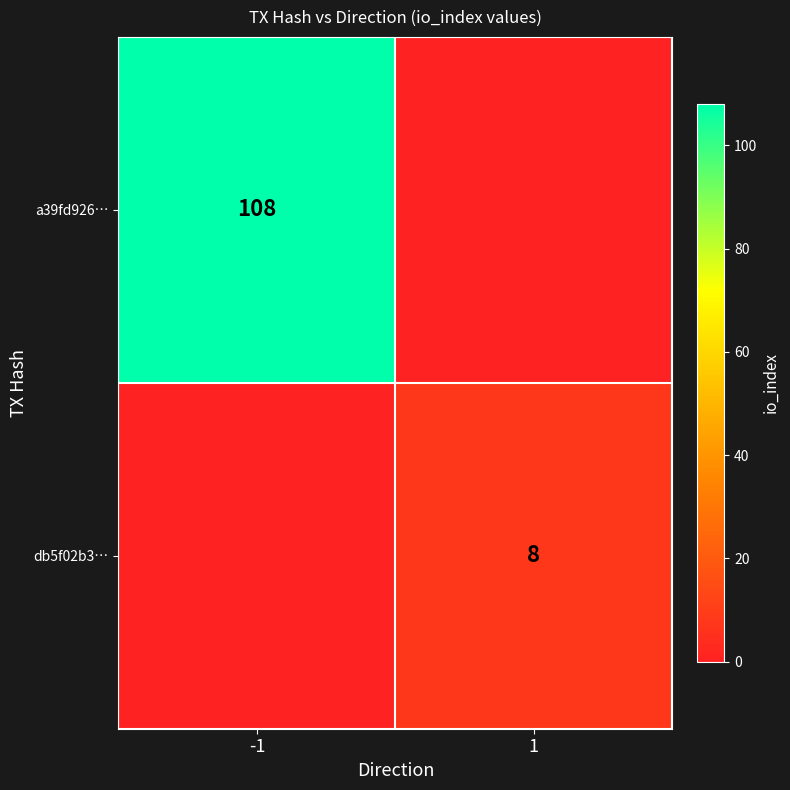

At which category is the sum across all series the highest?

-1